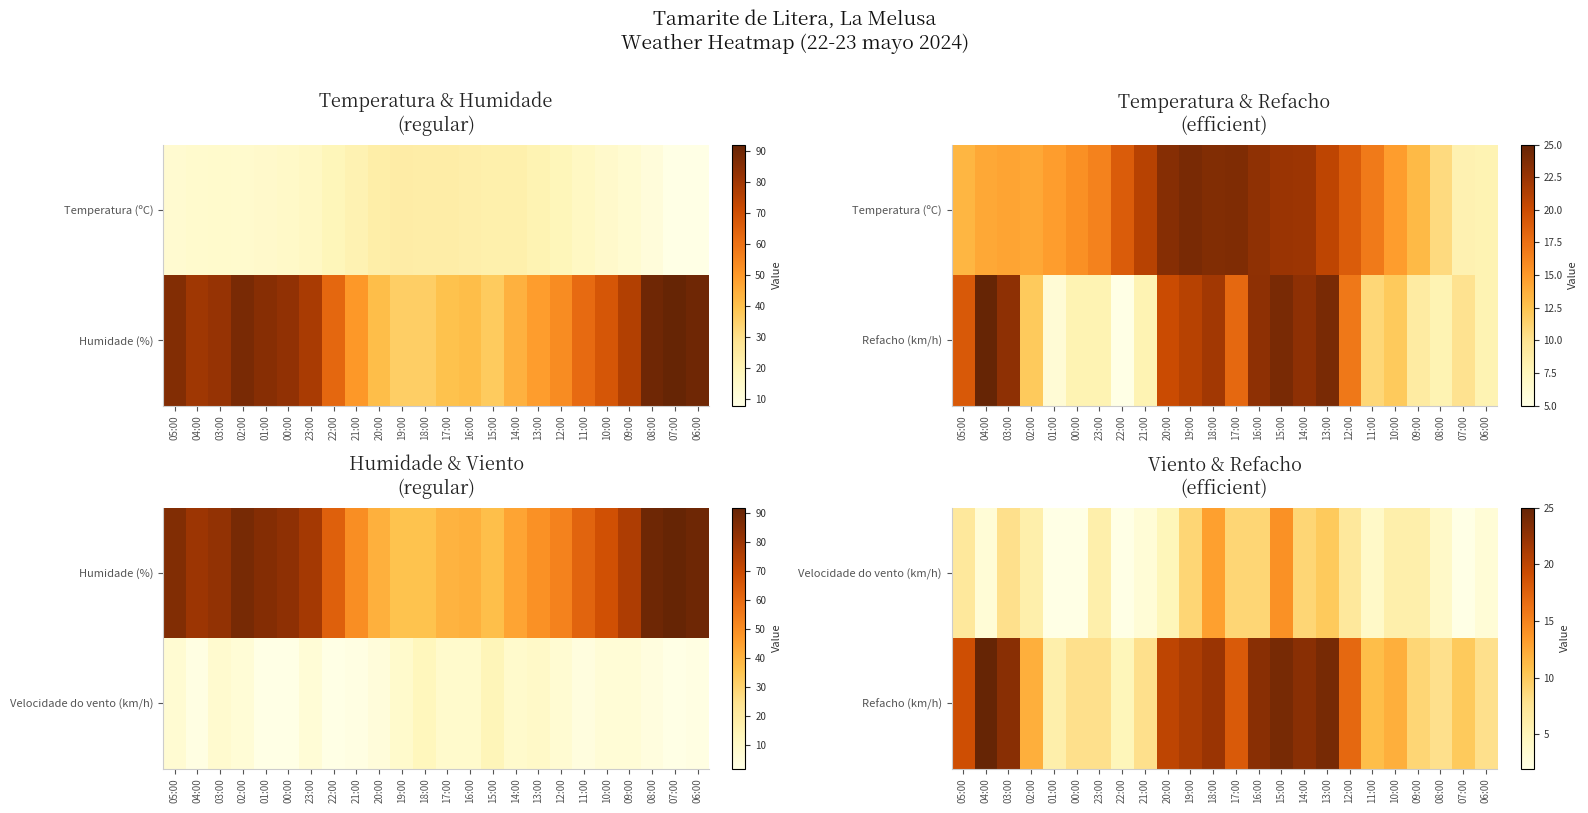

The Refacho (km/h) series shows 2 at 22:00. True or false?

False